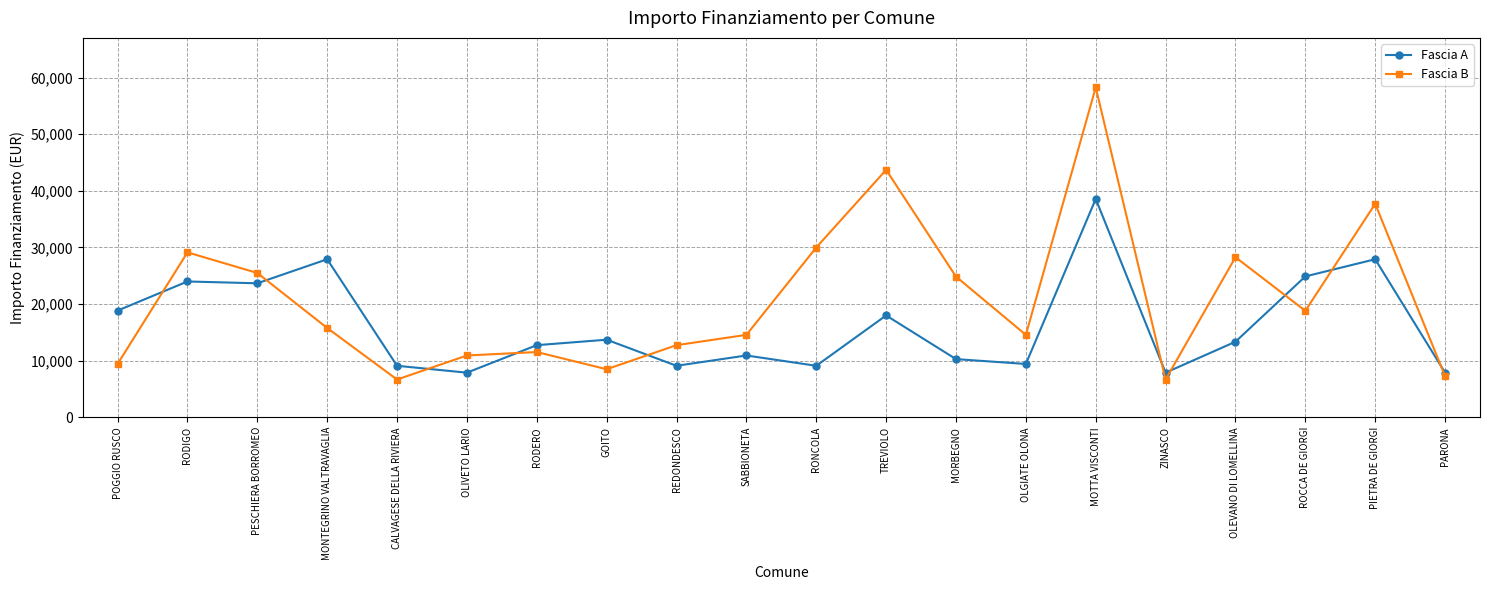

What is the spread (max minus min) of values at RODIGO?

5140